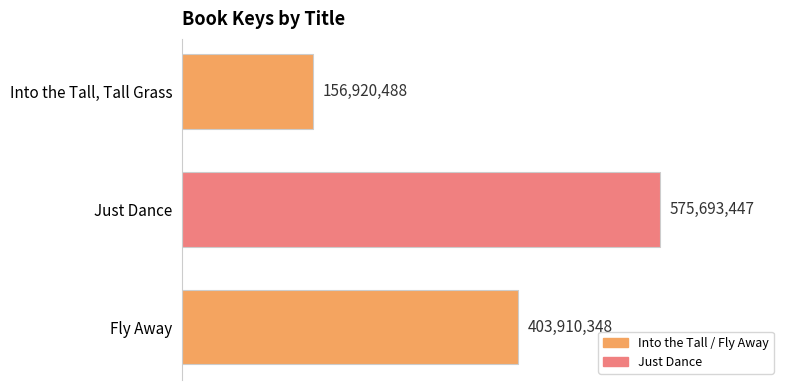

What is the change in value from Into the Tall, Tall Grass to Just Dance?

+418772959